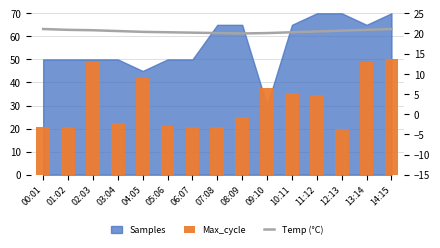

Where is Max_cycle nearest to the value 35?

10:11